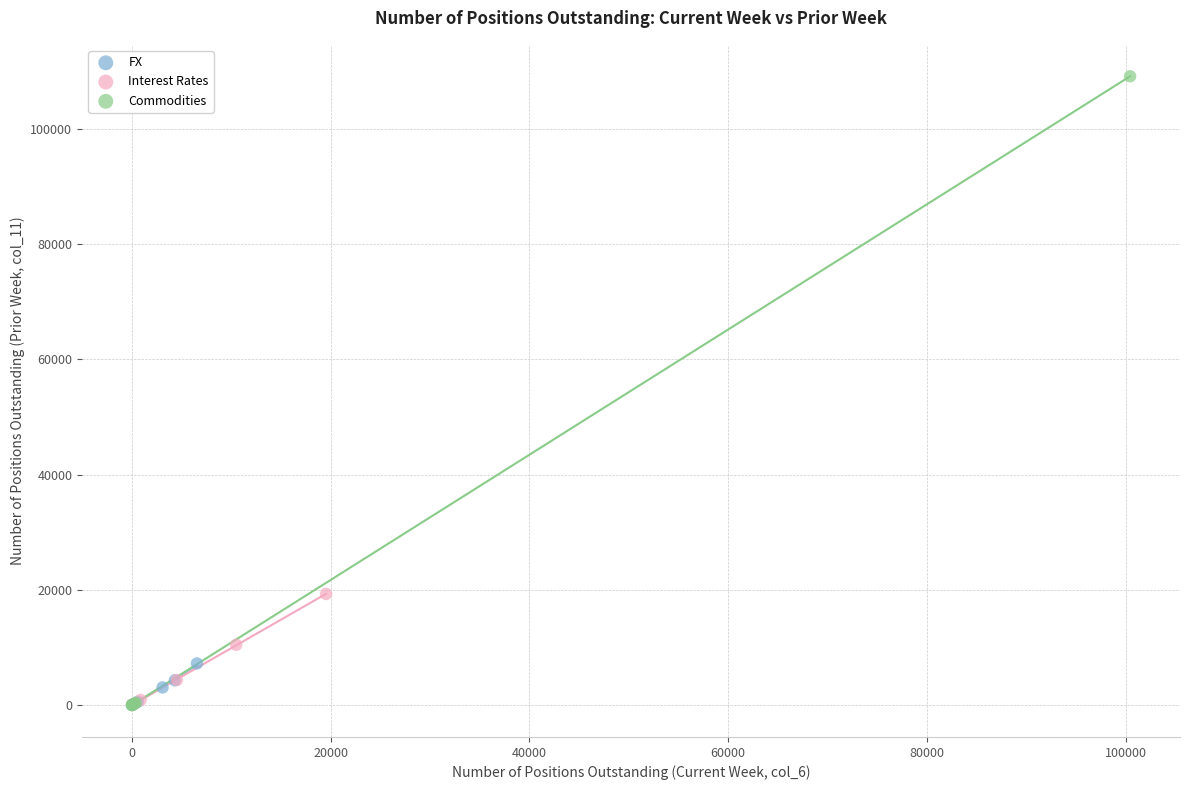

Which series has the largest Y range (max minus min)?

Commodities